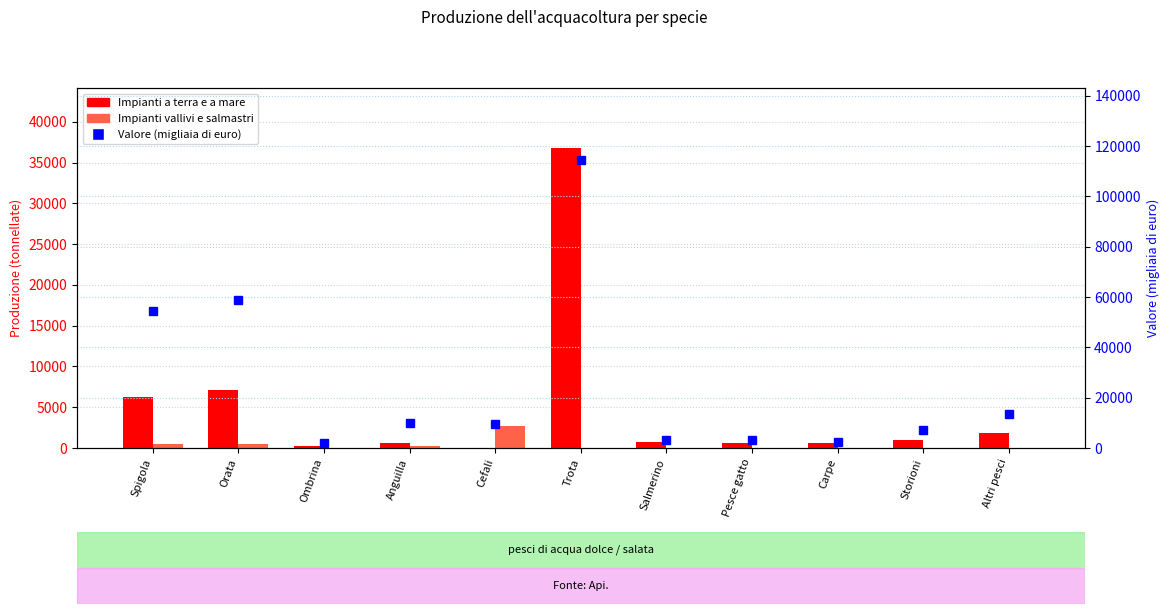

List the labels in order of Valore (migliaia di euro) value, smallest first.

Ombrina, Carpe, Salmerino, Pesce gatto, Storioni, Cefali, Anguilla, Altri pesci, Spigola, Orata, Trota